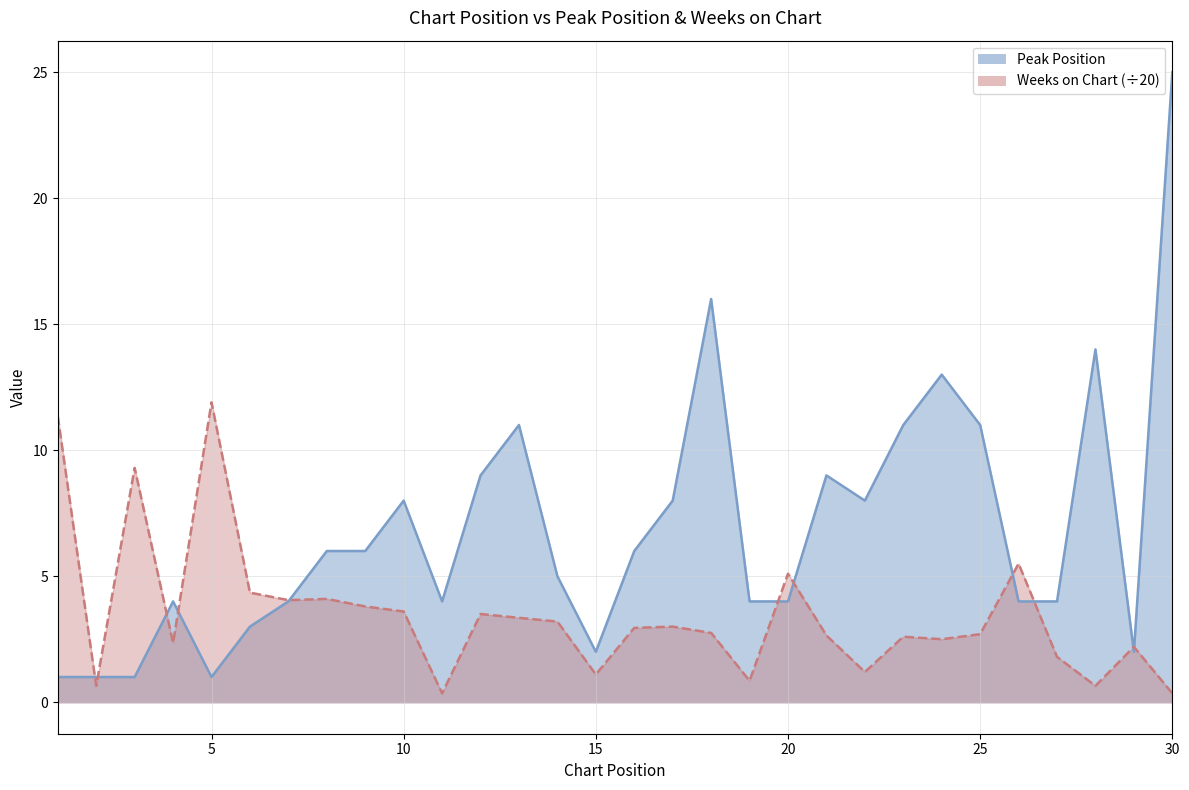

Where is the first local maximum for Weeks on Chart?

3